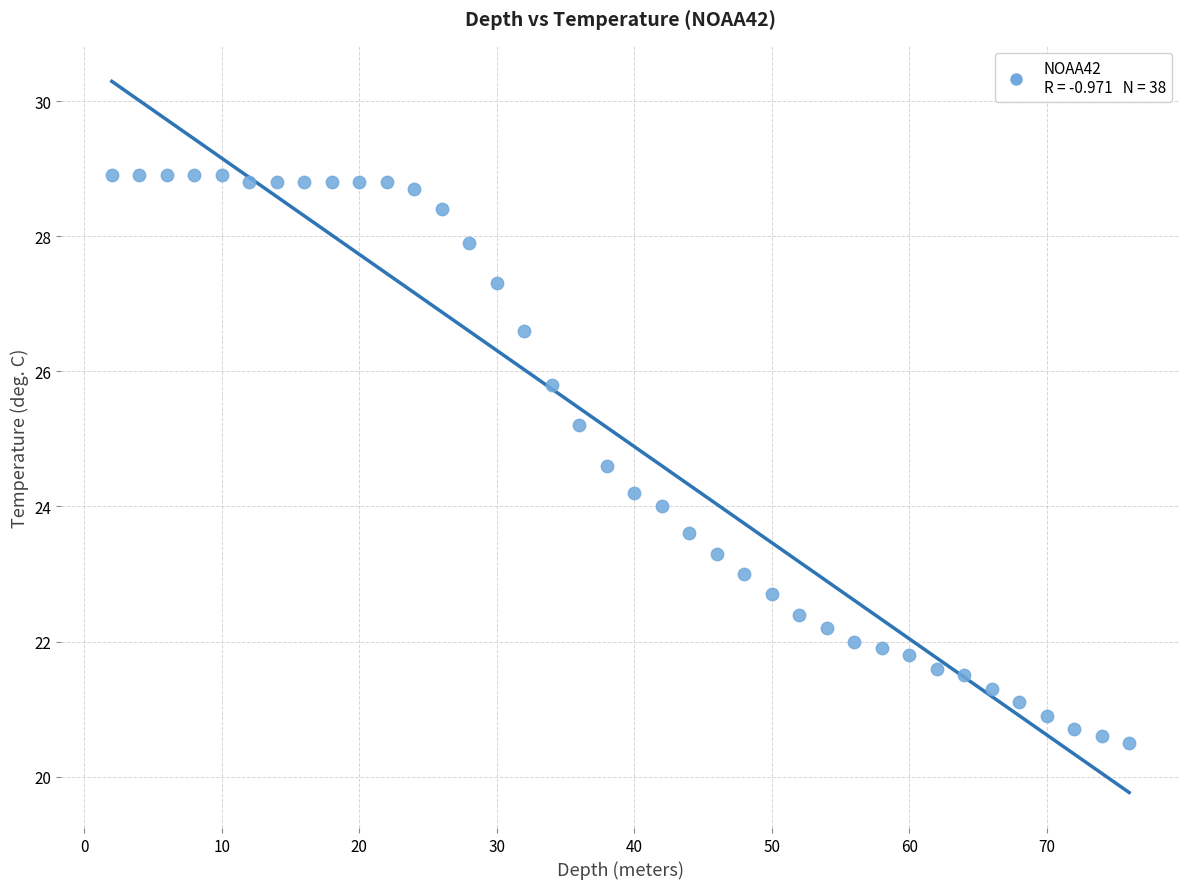

What is the range of Y values (max minus min)?

8.4